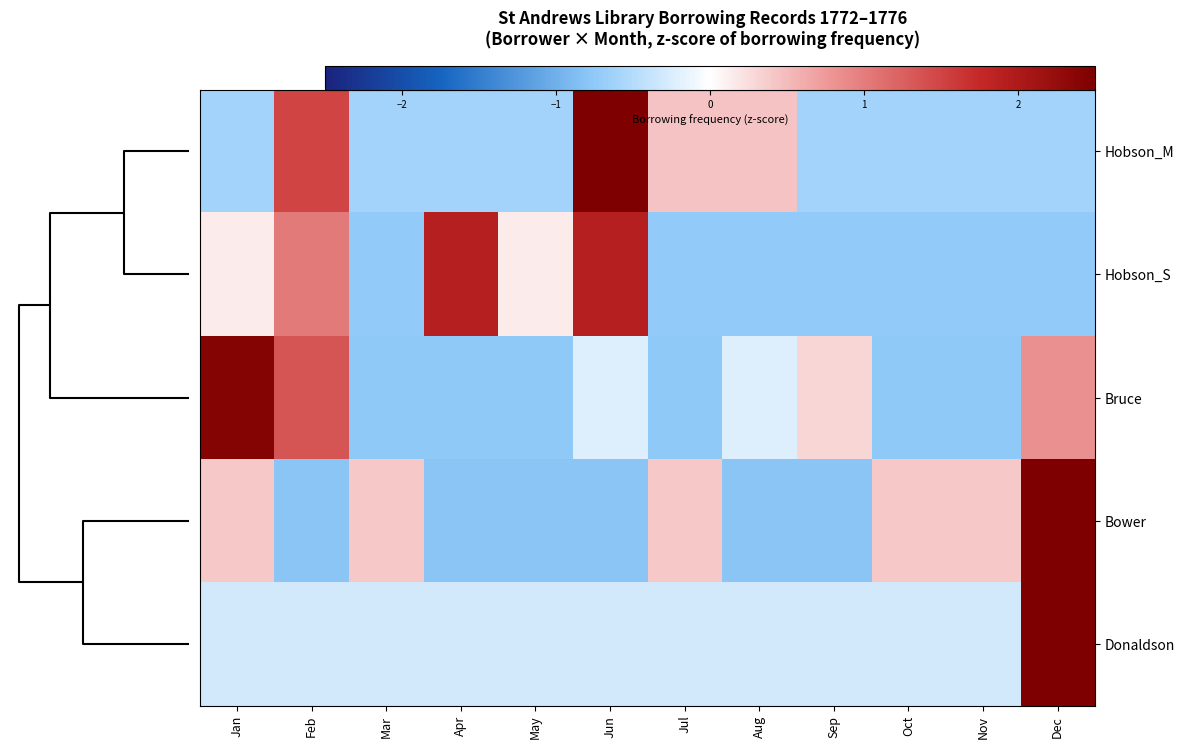

What is the maximum value shown in the chart?

3.3